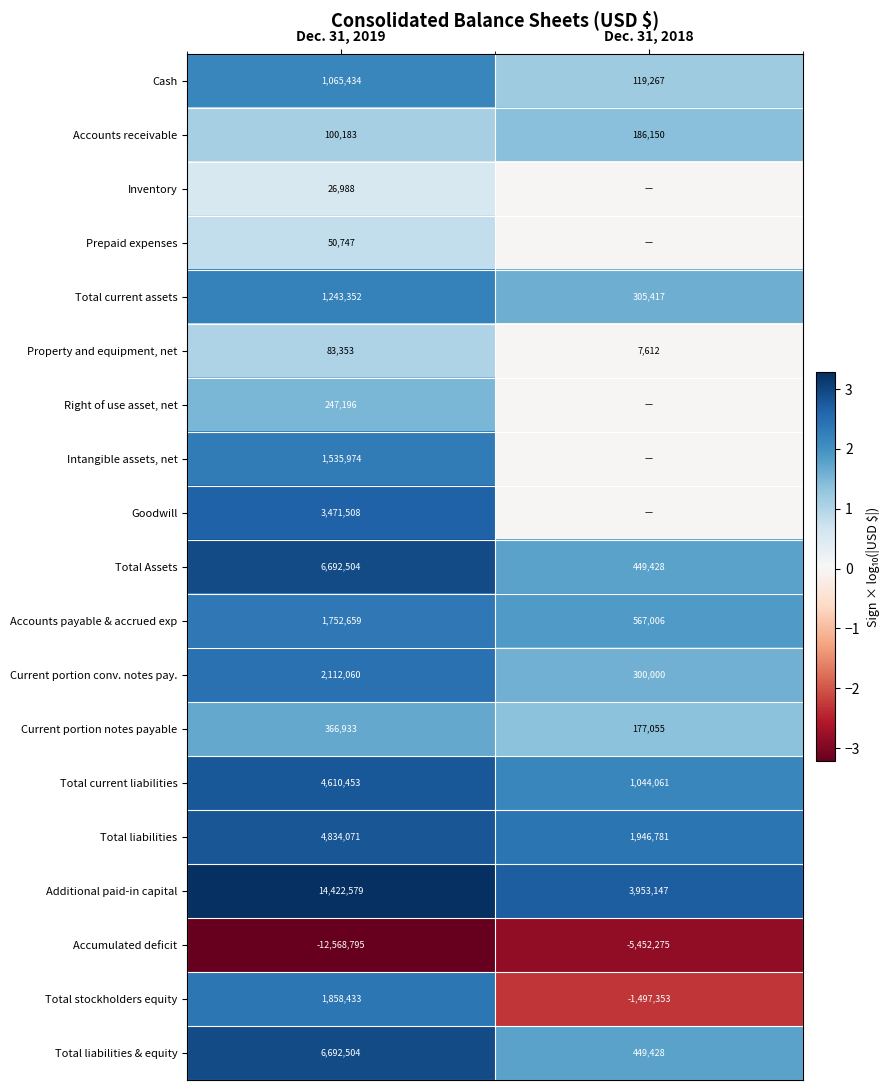

List the labels in order of Total stockholders equity value, smallest first.

Dec. 31, 2018, Dec. 31, 2019